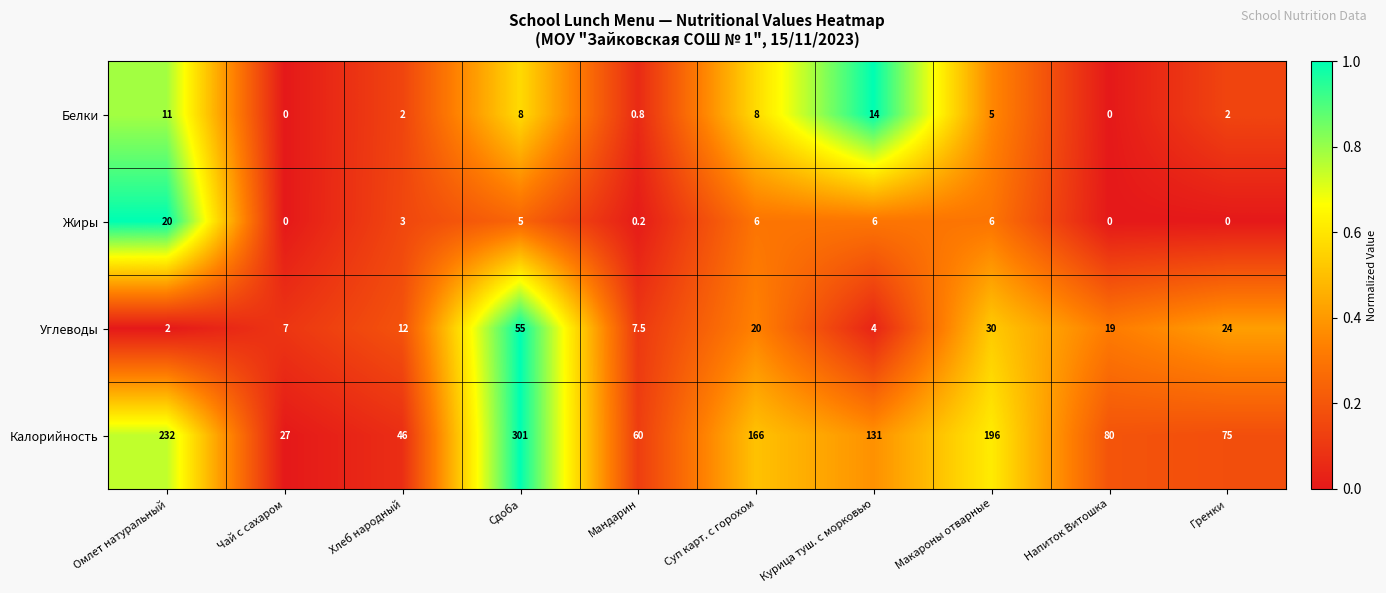

The value of Жиры at Напиток Витошка is -10.1. True or false?

False